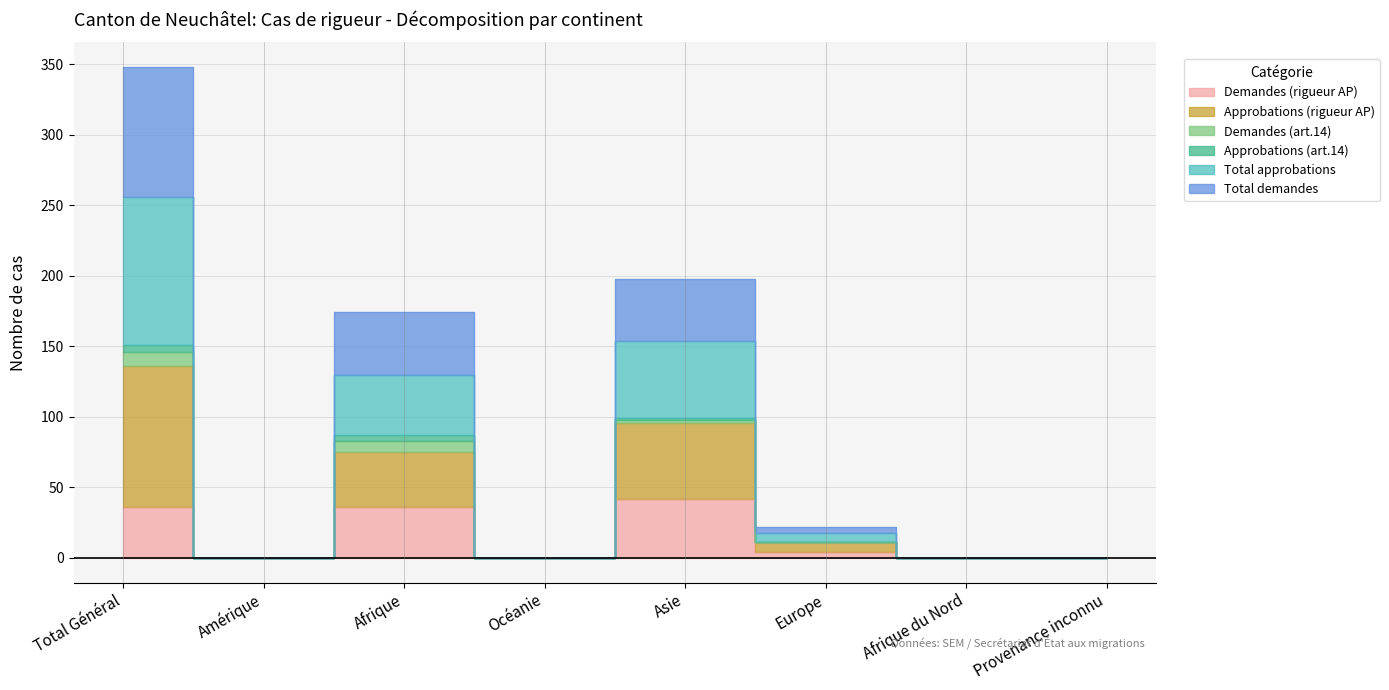

True or false: Total demandes has more than 1 interior local peaks.

True